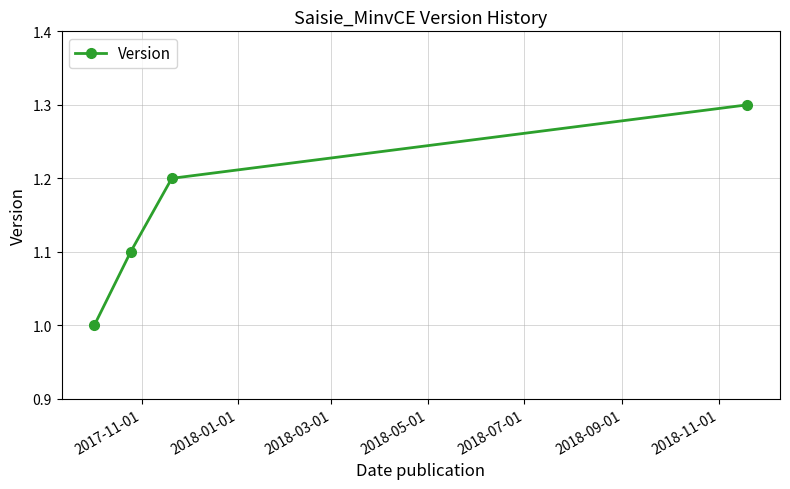

How many series are shown in this chart?

1